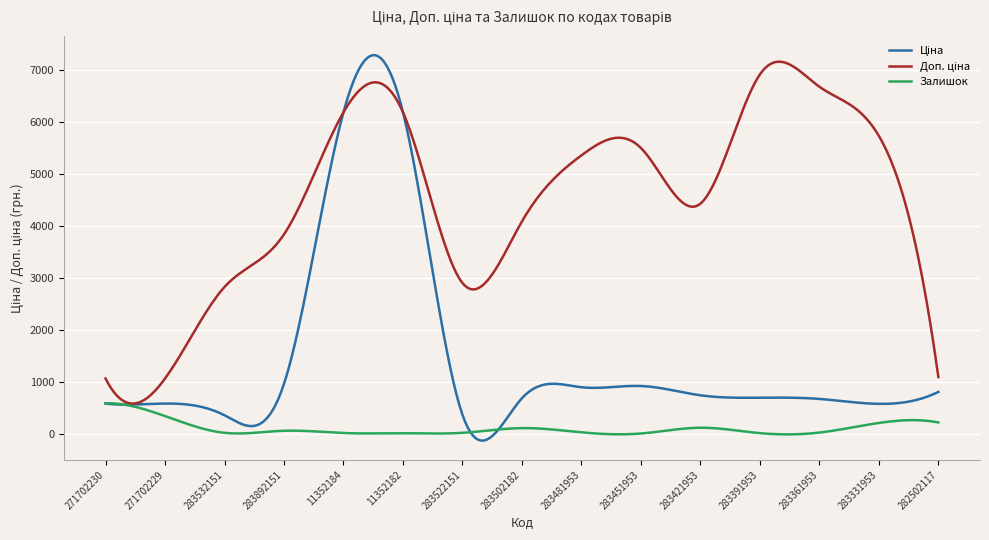

What is the greatest value displayed?

7280.9